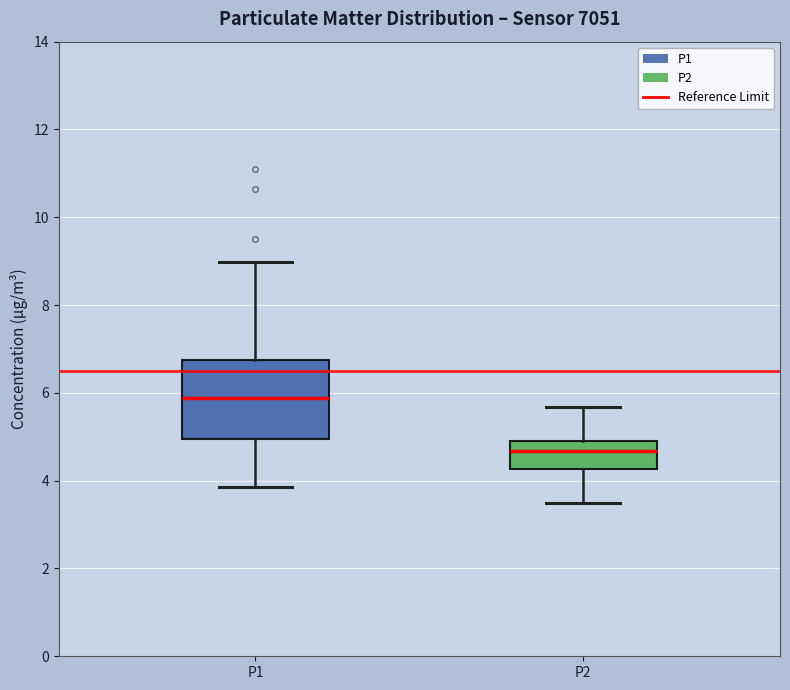

Reading left to right, transcribe this box plot: for each box, give where its median line is, the range the box spans, and where its two whiskers end, as read against the y-axis. The values are not printed on the chart, so give them approximately, as read against the axis.

P1: median 5.8, box 5.0 to 6.8, whiskers 3.8 to 9.0
P2: median 4.6, box 4.2 to 4.8, whiskers 3.6 to 5.6